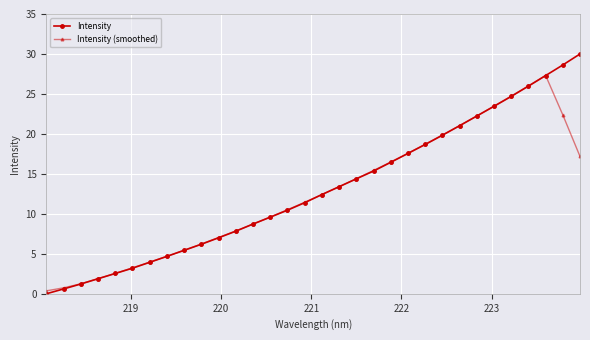

List the series in order of their peak value, highest first.

Intensity, Intensity (smoothed)